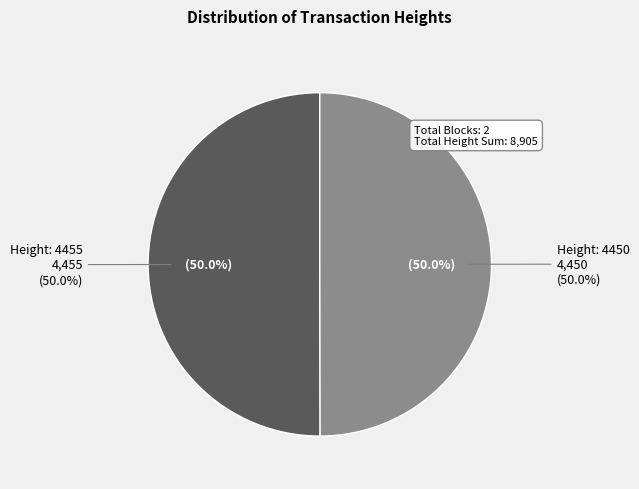

The Height: 4455 slice represents 64% of the pie. True or false?

False